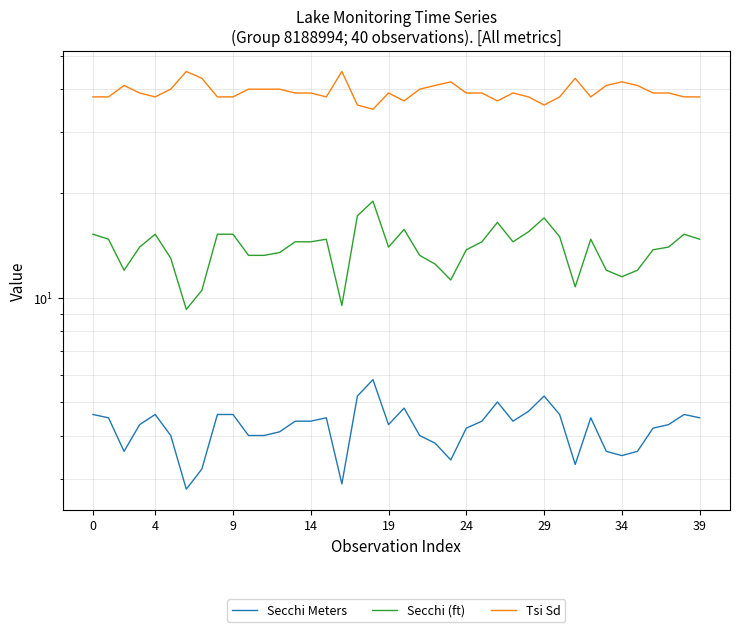

Which category has the highest value in the Secchi Meters series?

18